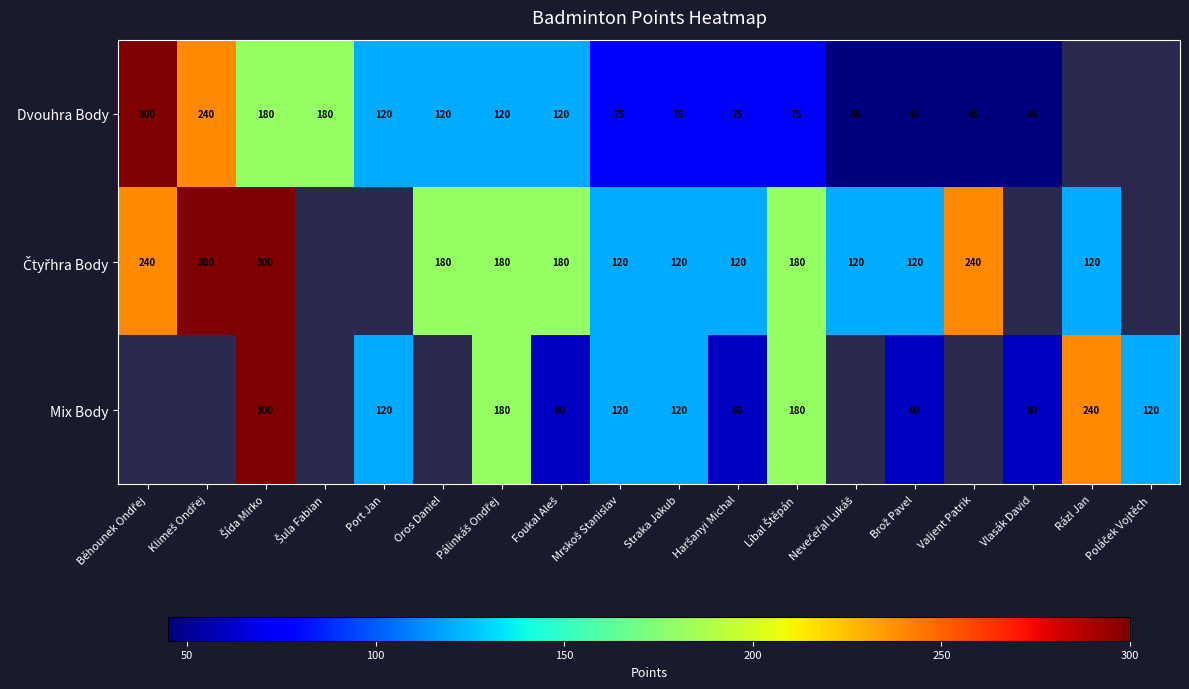

What is the total value across all series at Šída Mirko?

780.0